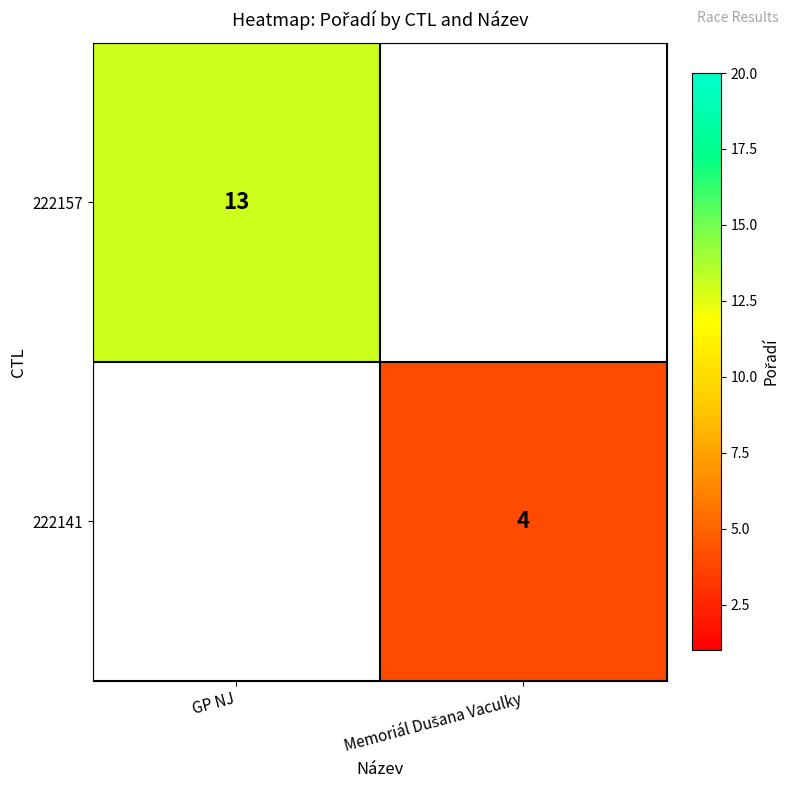

How many data points does each series have?

2